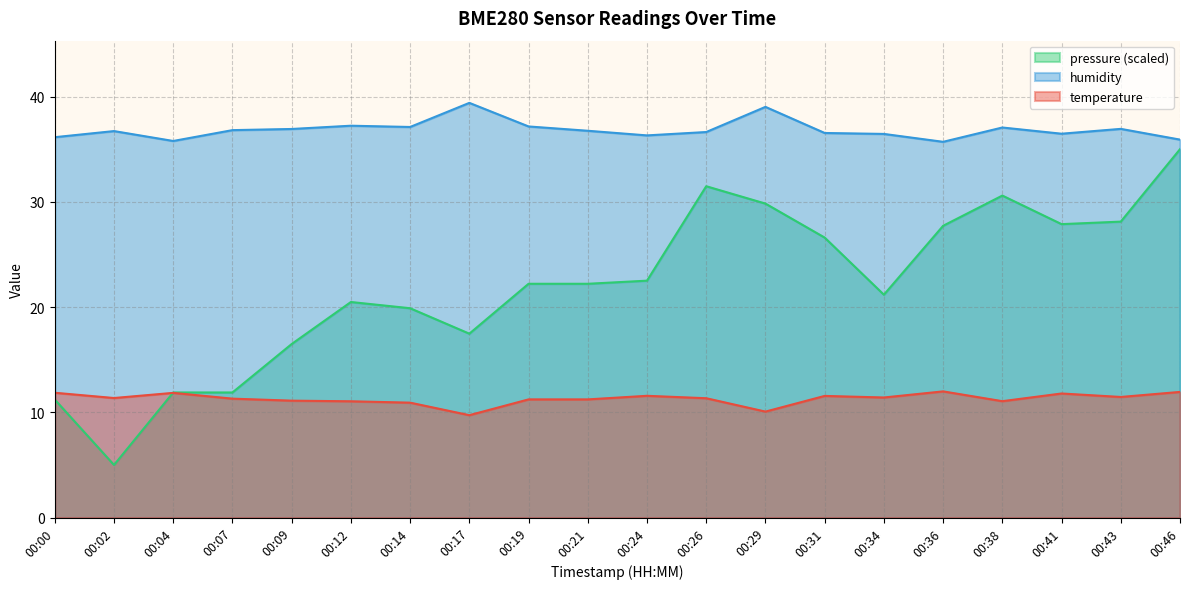

What is the value of the temperature point at the 4th from the left?

11.3